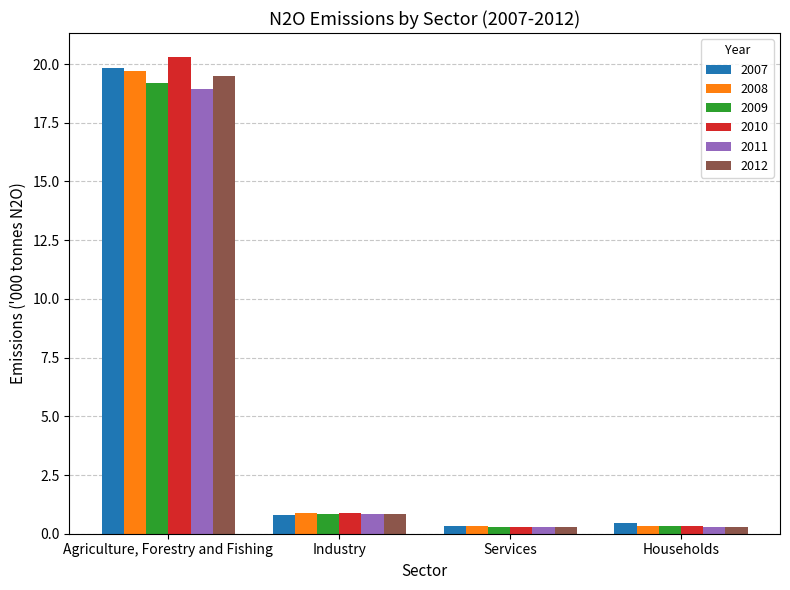

Rank the categories by 2009 value from lowest to highest.

Services, Households, Industry, Agriculture, Forestry and Fishing